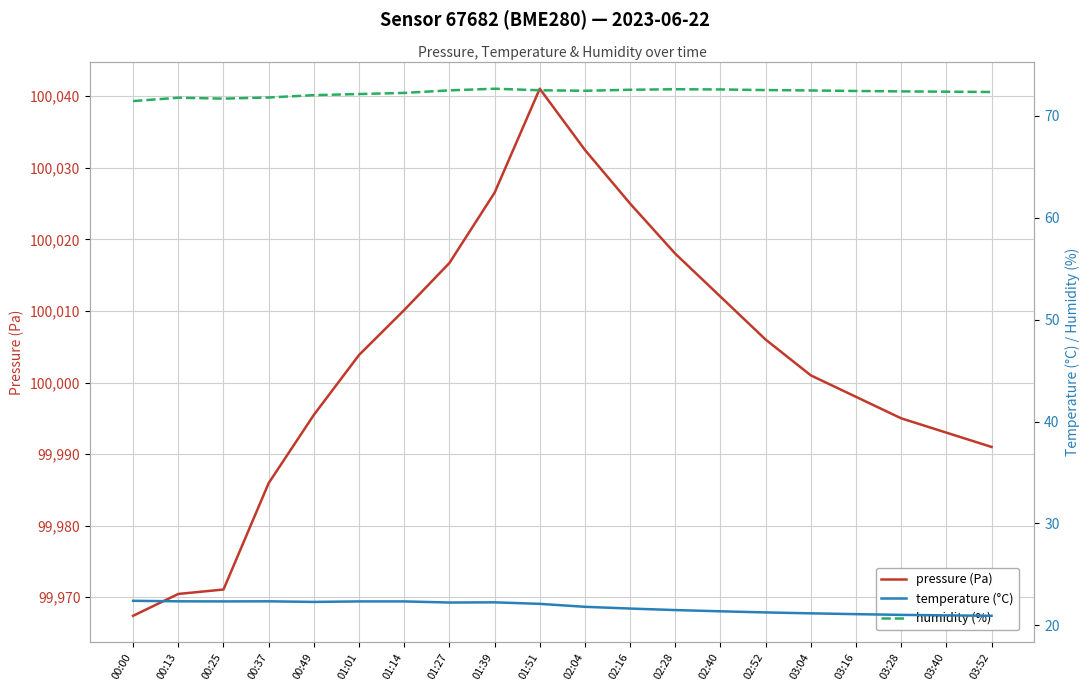

At which label does pressure (Pa) reach its minimum?

00:00